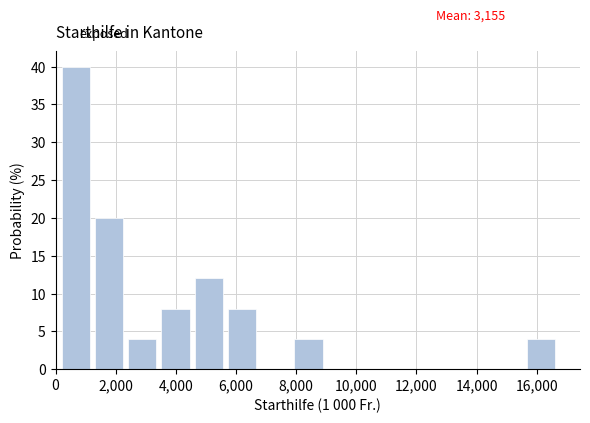

Reading left to right, transcribe this chart: for each bar, give the range it covers on the x-axis and its height. Neither the bar edges nor the heights are printed on the chart, so give them approximately, as read against the axes.

200 to 1400: 40
1400 to 2400: 20
2400 to 3600: 4
3600 to 4600: 8
4600 to 5800: 12
5800 to 6800: 8
6800 to 8000: 0
8000 to 9000: 4
9000 to 10200: 0
10200 to 11200: 0
11200 to 12400: 0
12400 to 13400: 0
13400 to 14600: 0
14600 to 15600: 0
15600 to 16800: 4